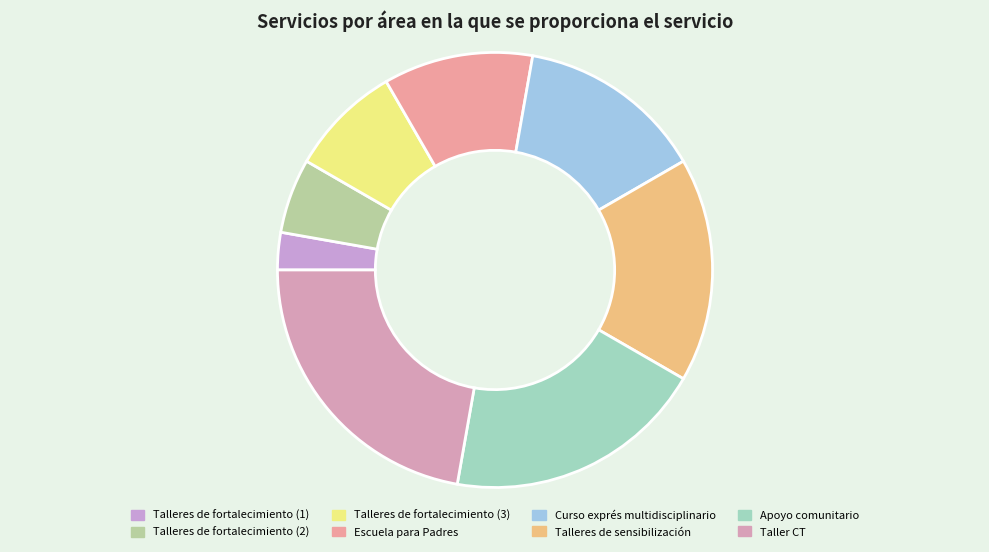

Is it true that Talleres de fortalecimiento (1) is 17% of the pie?

False